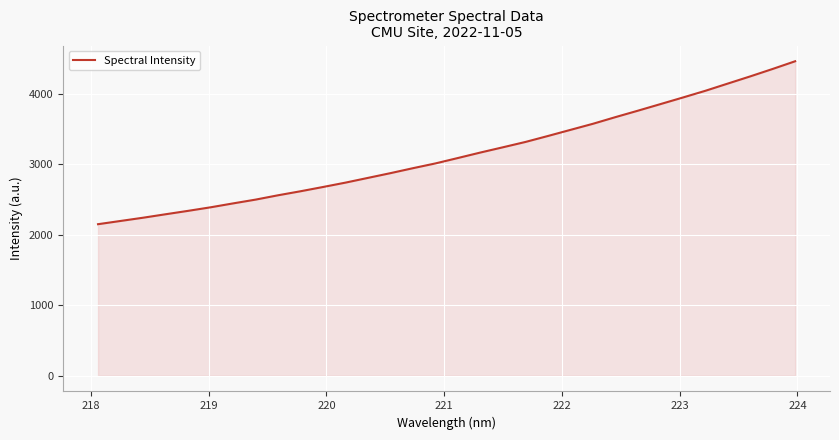

What is the greatest value displayed?

4460.6